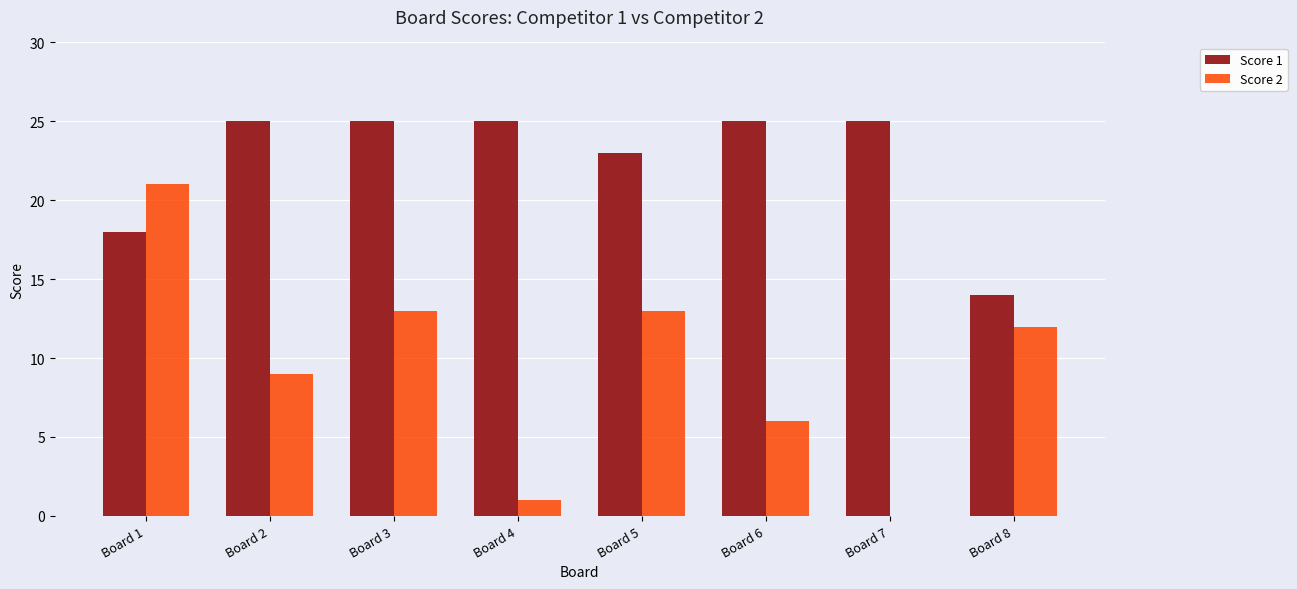

The value of Score 1 at Board 8 is 14. True or false?

True